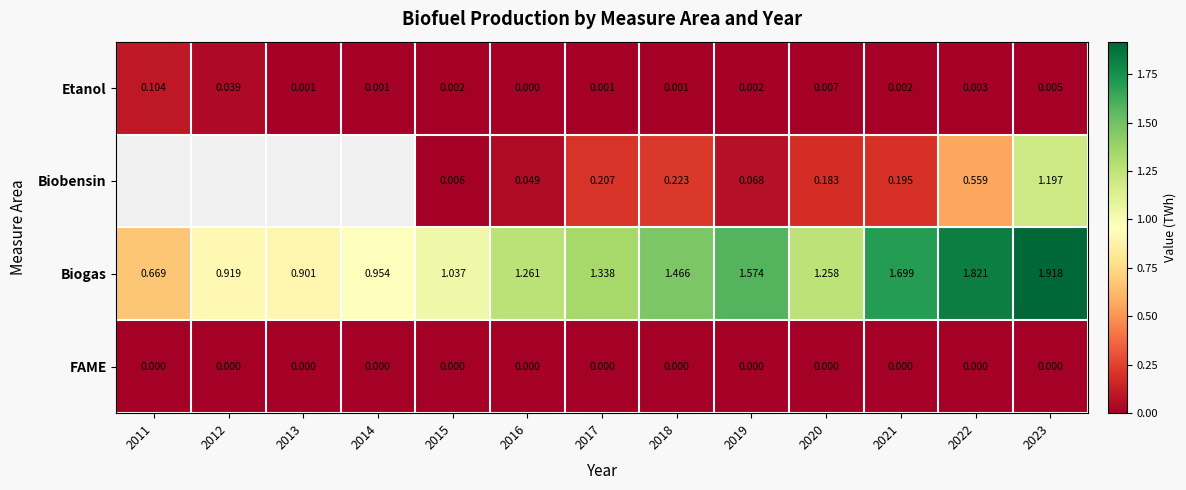

Is the value of Biobensin at 2019 greater than the value of Etanol at 2019?

Yes